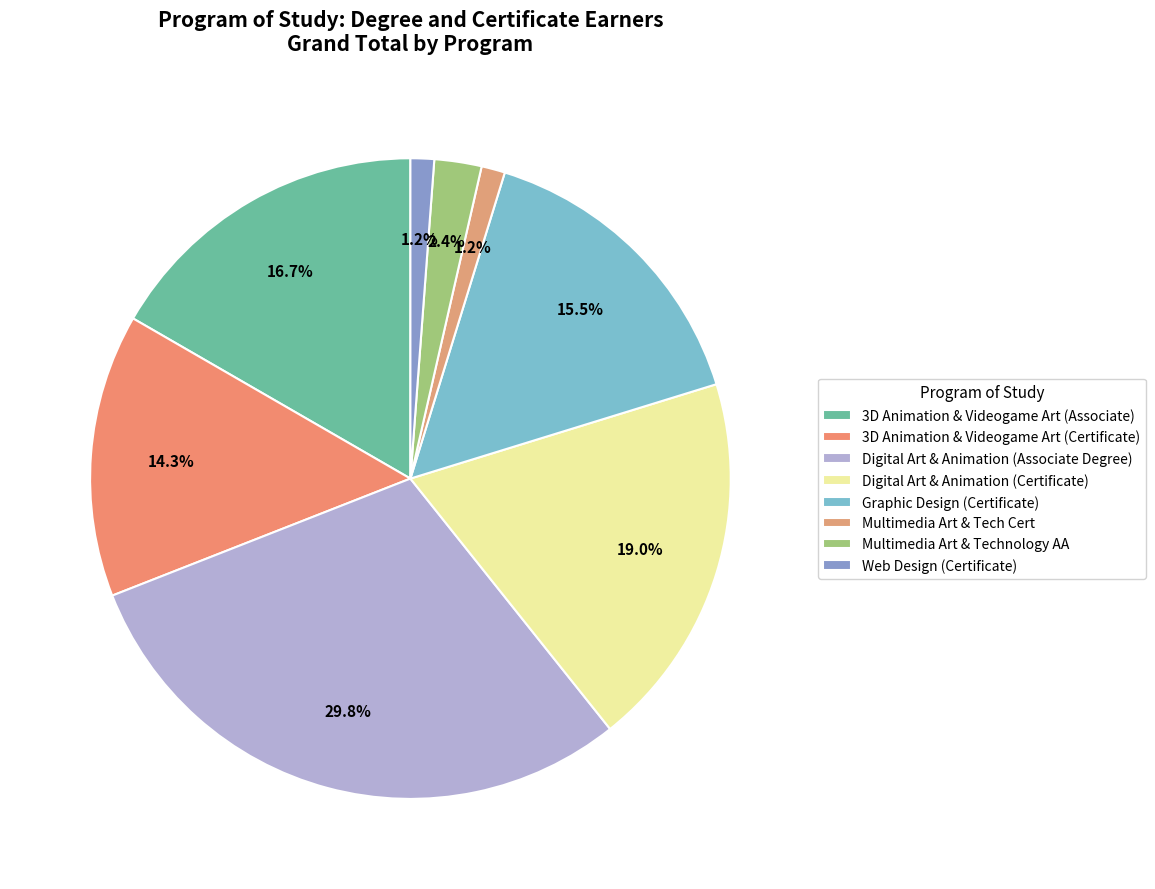

What is the largest slice in the pie chart?

Digital Art & Animation (Associate Degree)